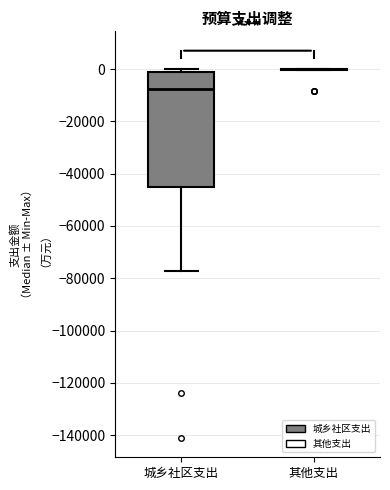

Comparing the boxes themselves (not the whiskers), which one is the tallest?

城乡社区支出